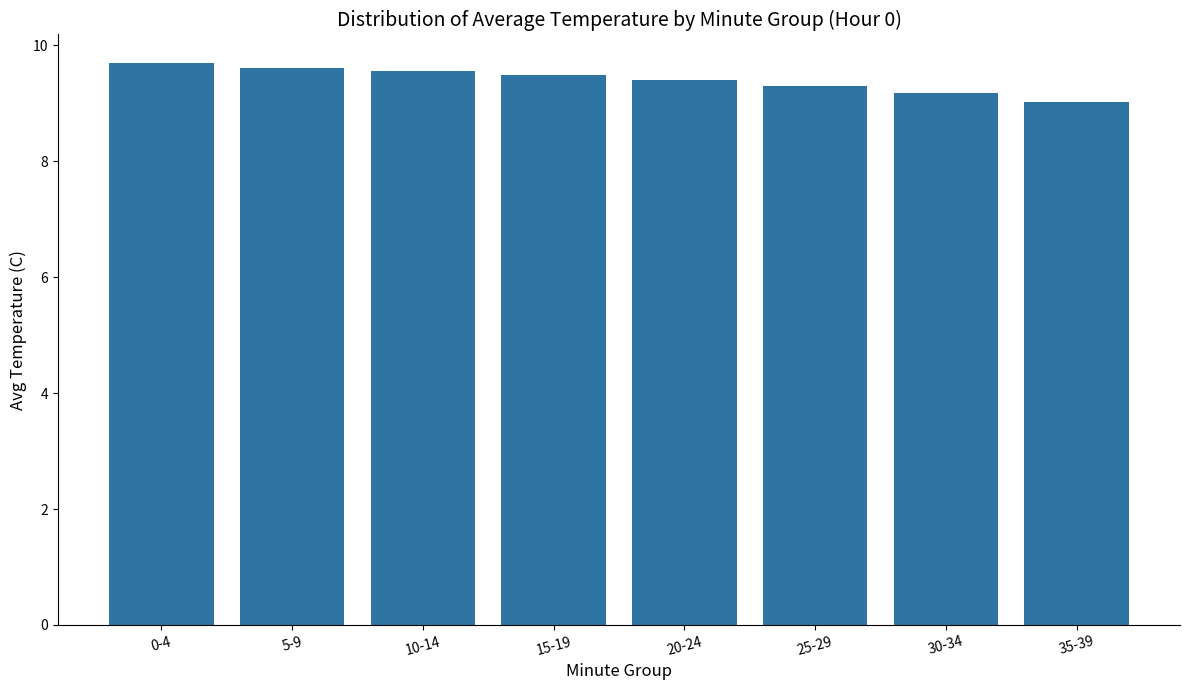

Are the bars horizontal?

No